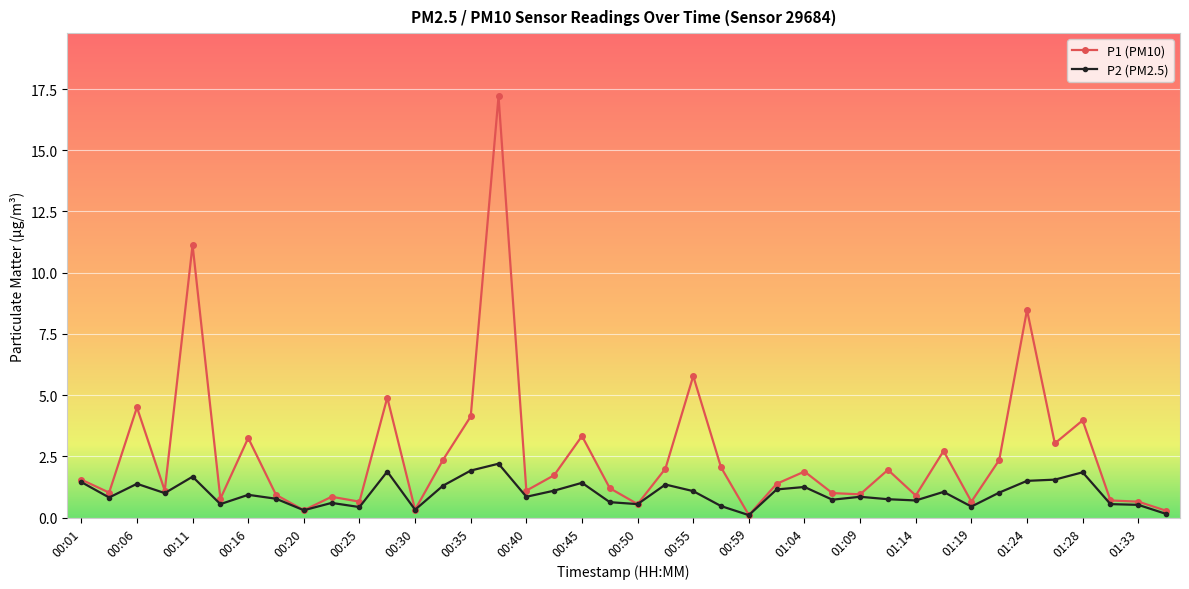

Rank the series by their average value, from highest to lowest.

P1 (PM10), P2 (PM2.5)